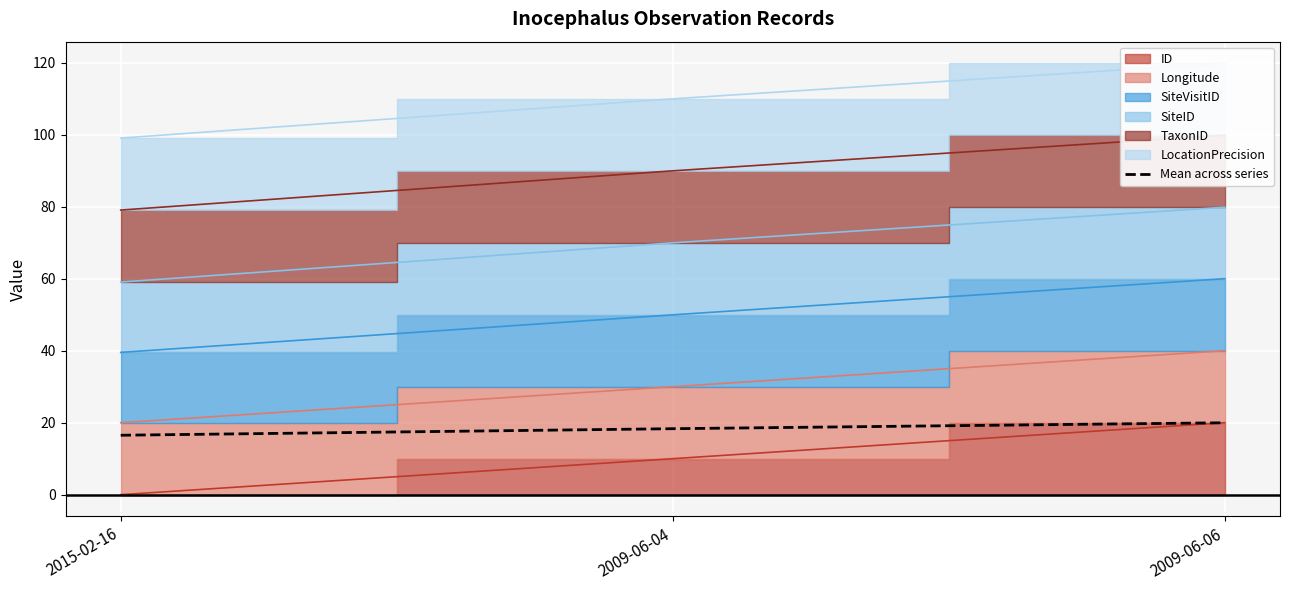

What is the minimum value for Mean across series?

16.5